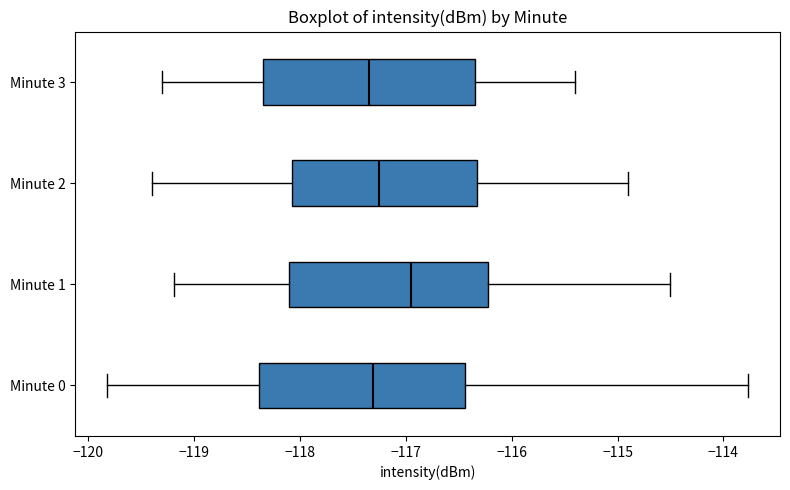

Reading bottom to top, transcribe this box plot: for each box, give where its median line is, the range the box spans, and where its two whiskers end, as read against the x-axis. The values are not printed on the chart, so give them approximately, as read against the axis.

Minute 0: median -117.3, box -118.4 to -116.4, whiskers -119.8 to -113.8
Minute 1: median -117.0, box -118.1 to -116.2, whiskers -119.2 to -114.5
Minute 2: median -117.2, box -118.1 to -116.3, whiskers -119.4 to -114.9
Minute 3: median -117.3, box -118.3 to -116.3, whiskers -119.3 to -115.4